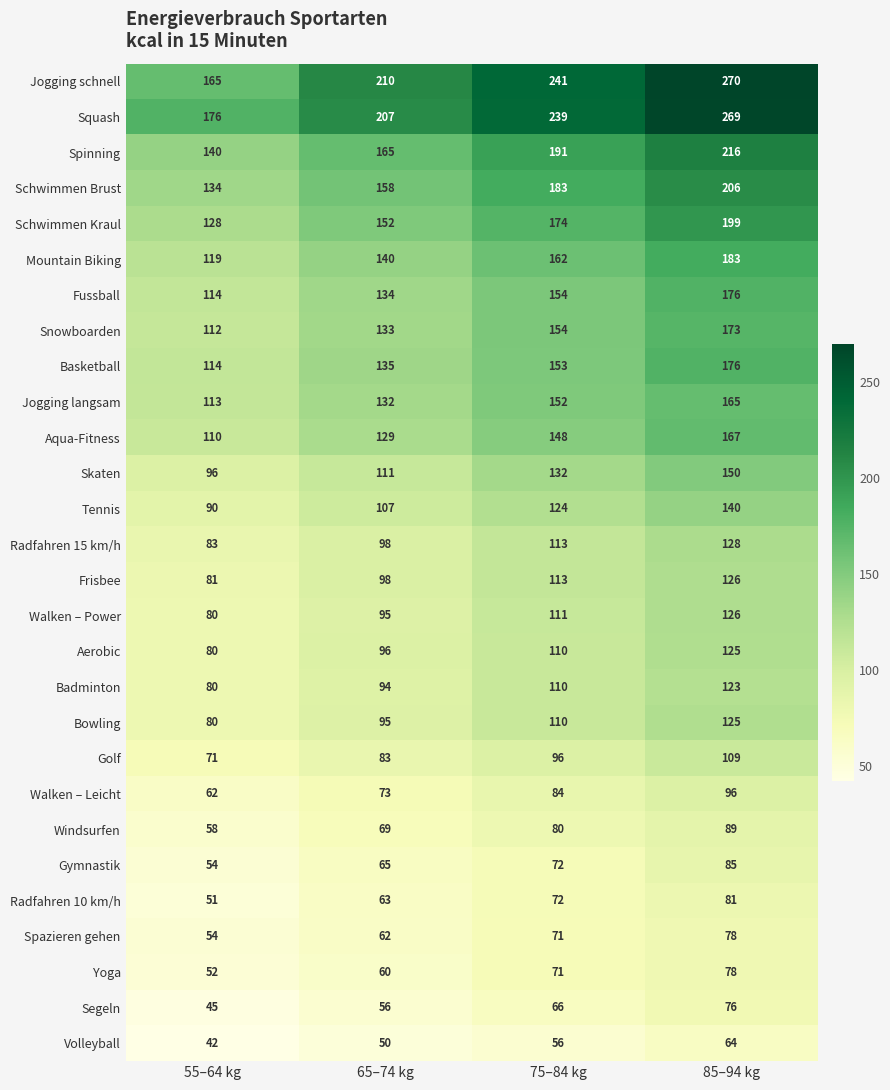

Rank the categories by Schwimmen Kraul value from highest to lowest.

85–94 kg, 75–84 kg, 65–74 kg, 55–64 kg